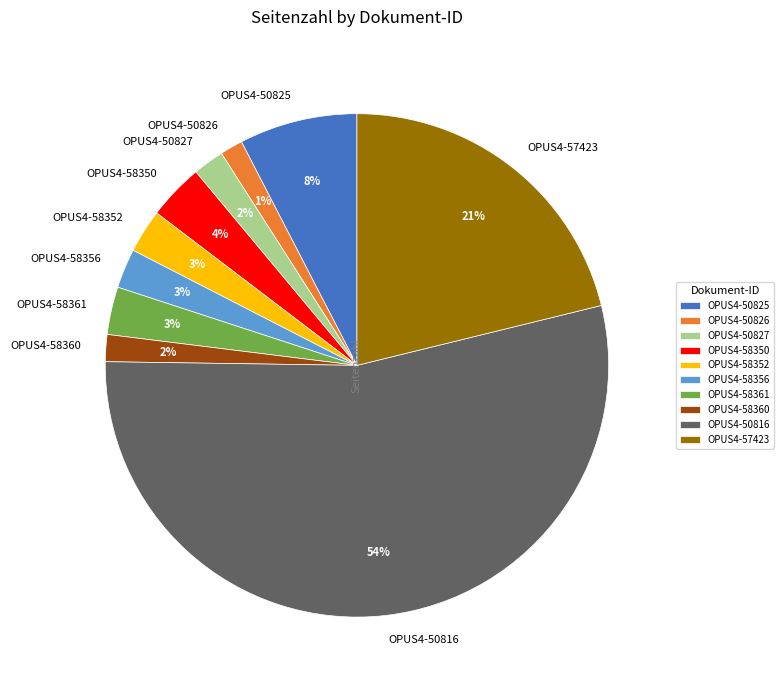

Which has a higher value, OPUS4-58352 or OPUS4-50827?

OPUS4-58352